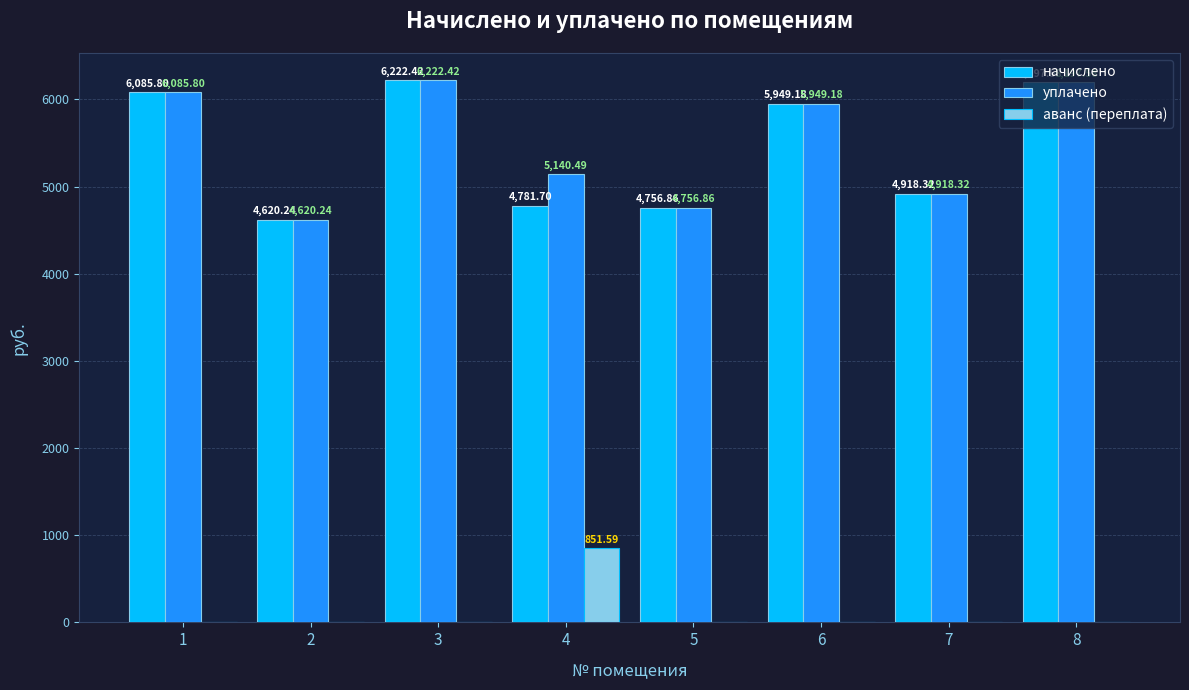

Reading left to right, transcribe all the data shown in this chart.

начислено: 6085.8	4620.2	6222.4	4781.7	4756.9	5949.2	4918.3	6197.6
уплачено: 6085.8	4620.2	6222.4	5140.5	4756.9	5949.2	4918.3	6197.6
аванс (переплата): 0.0	0.0	0.0	851.6	0.0	0.0	0.0	0.0